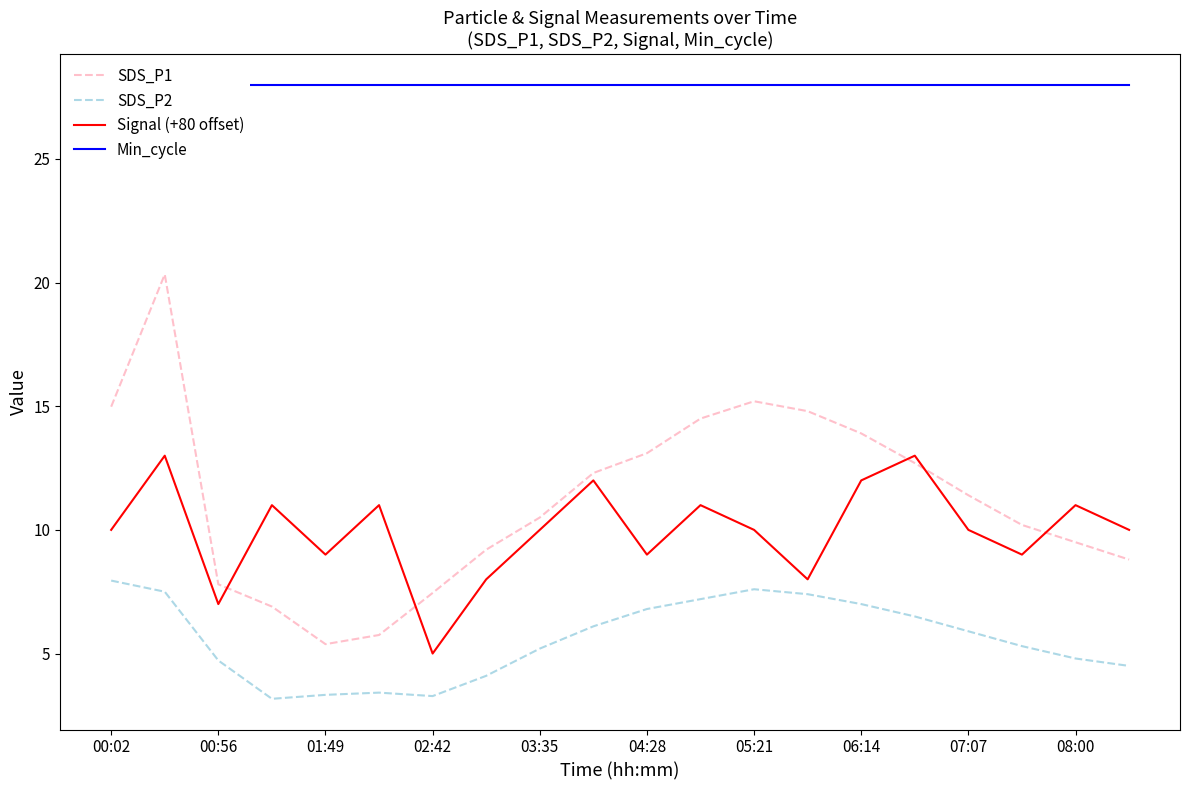

What position from the left is 17?

18